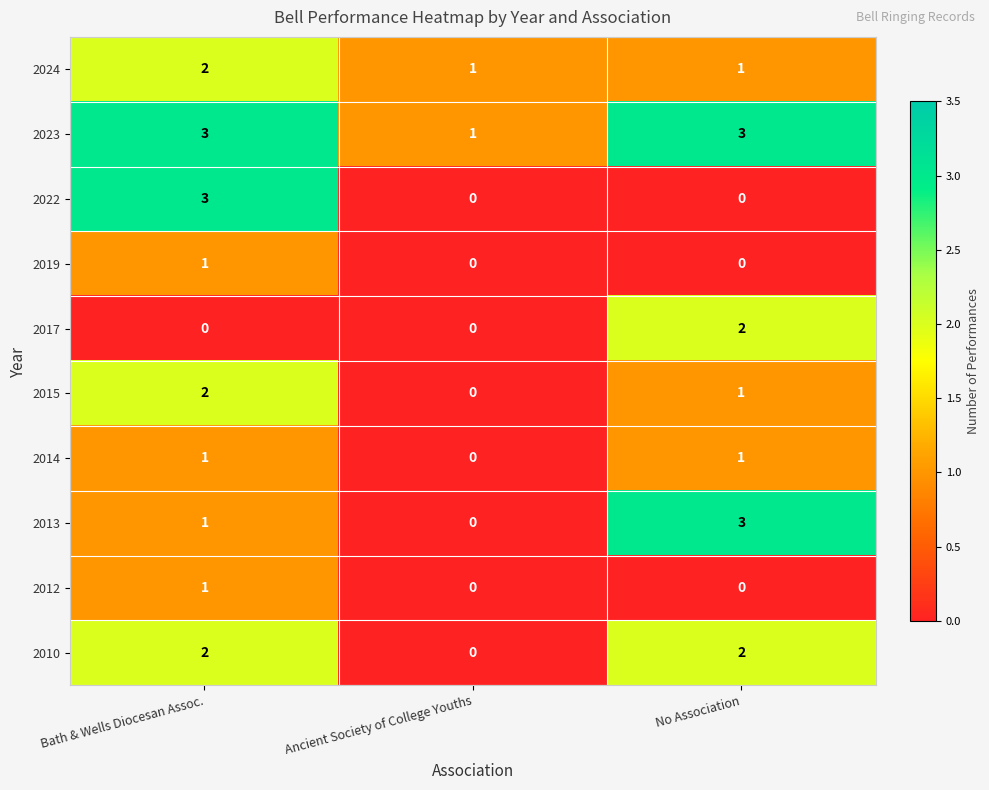

What is the greatest value displayed?

3